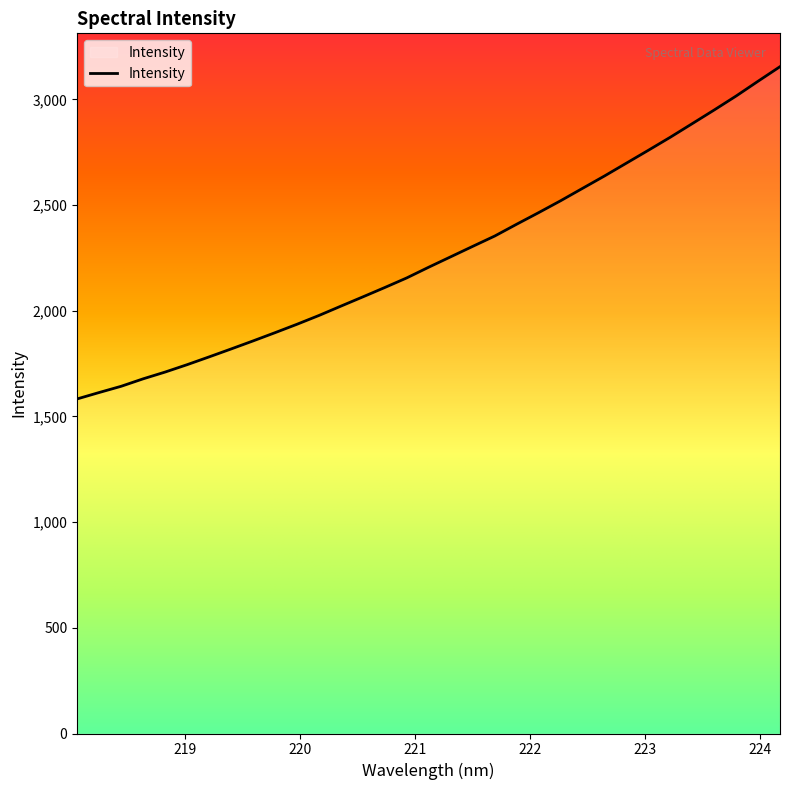

What is the maximum value shown in the chart?

3154.8